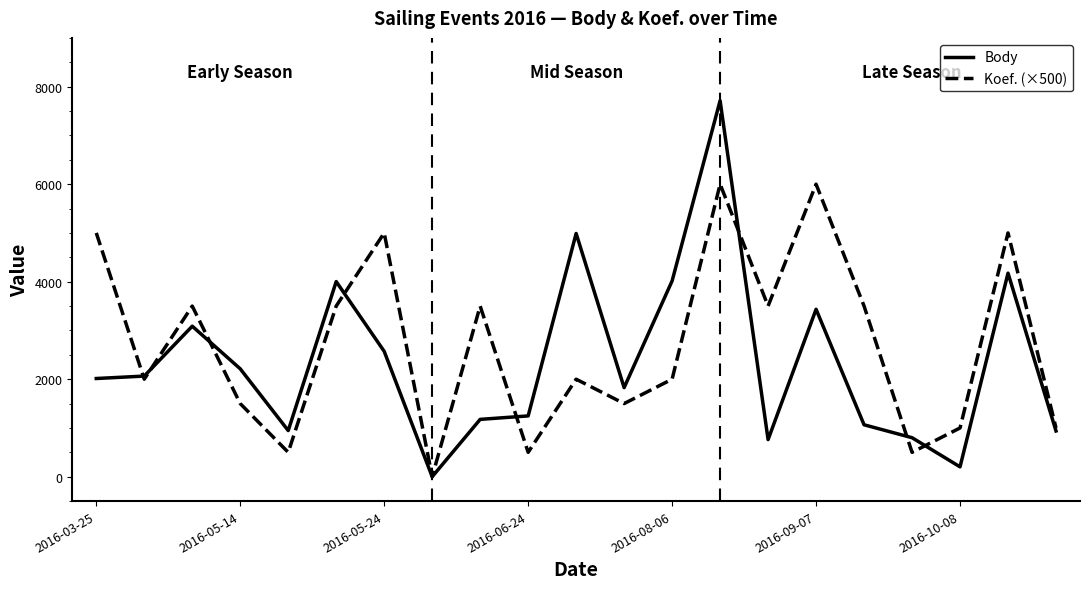

Which series has the widest spread of values?

Body